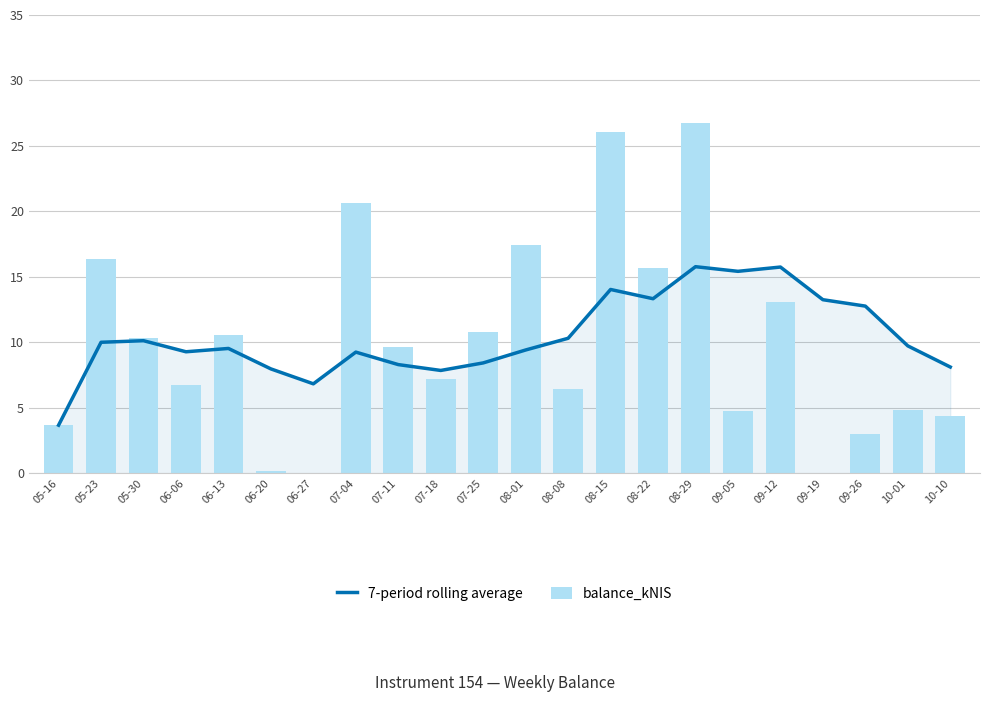

Which has a higher value, 09-19 or 08-22?

08-22